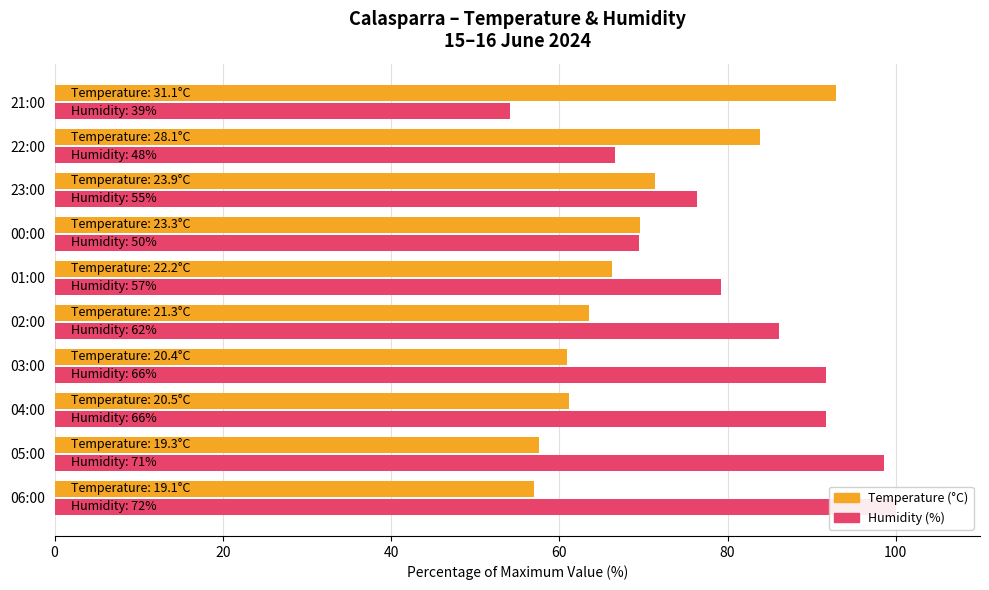

What are all the series names shown in the legend?

Temperature (°C), Humidity (%)